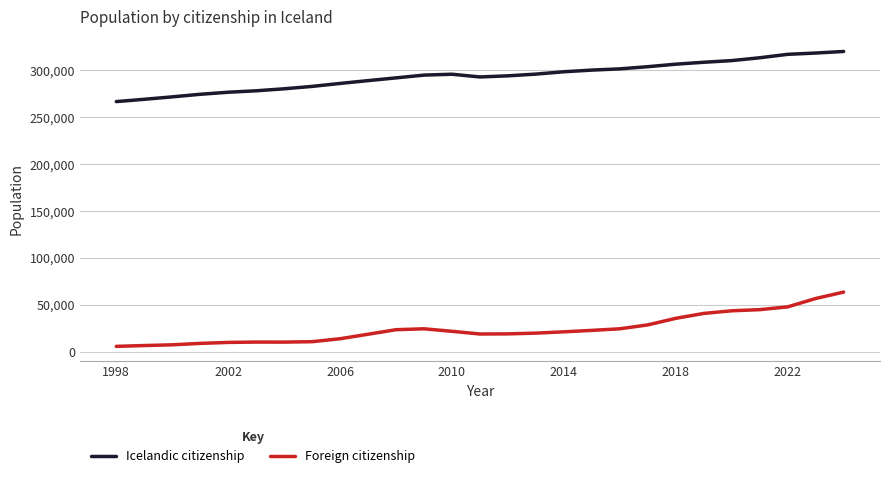

Which series has the largest total across all categories?

Icelandic citizenship